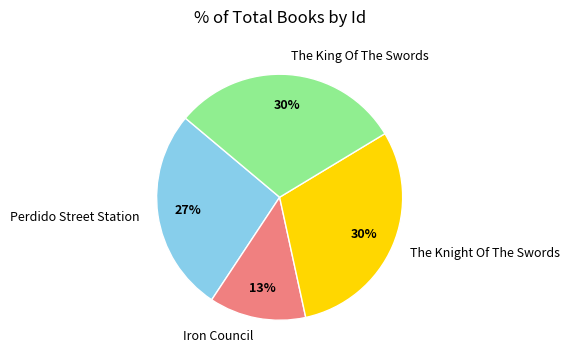

Combined, do The King Of The Swords and Perdido Street Station account for over 50%?

Yes